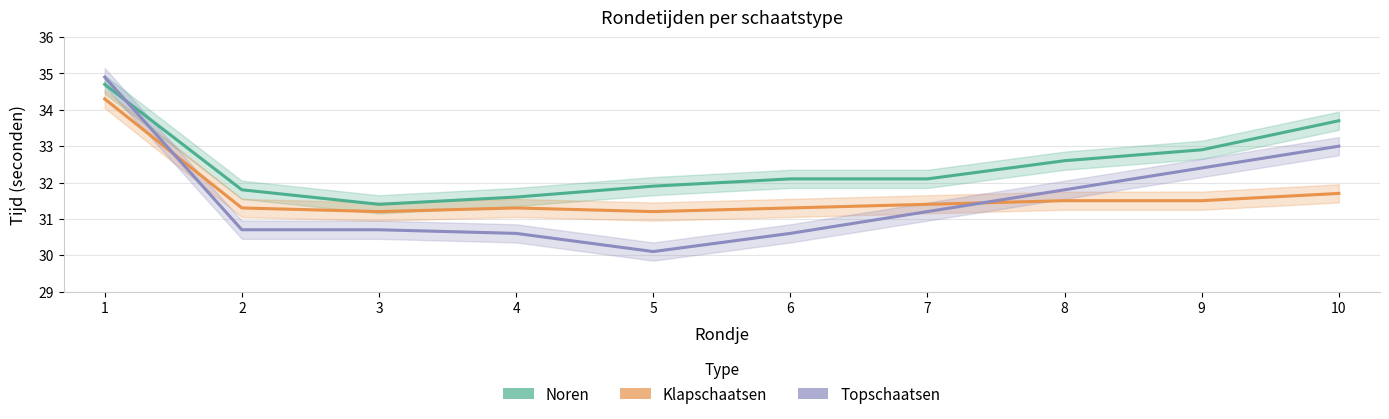

How many interior local valleys does the Topschaatsen series have?

1